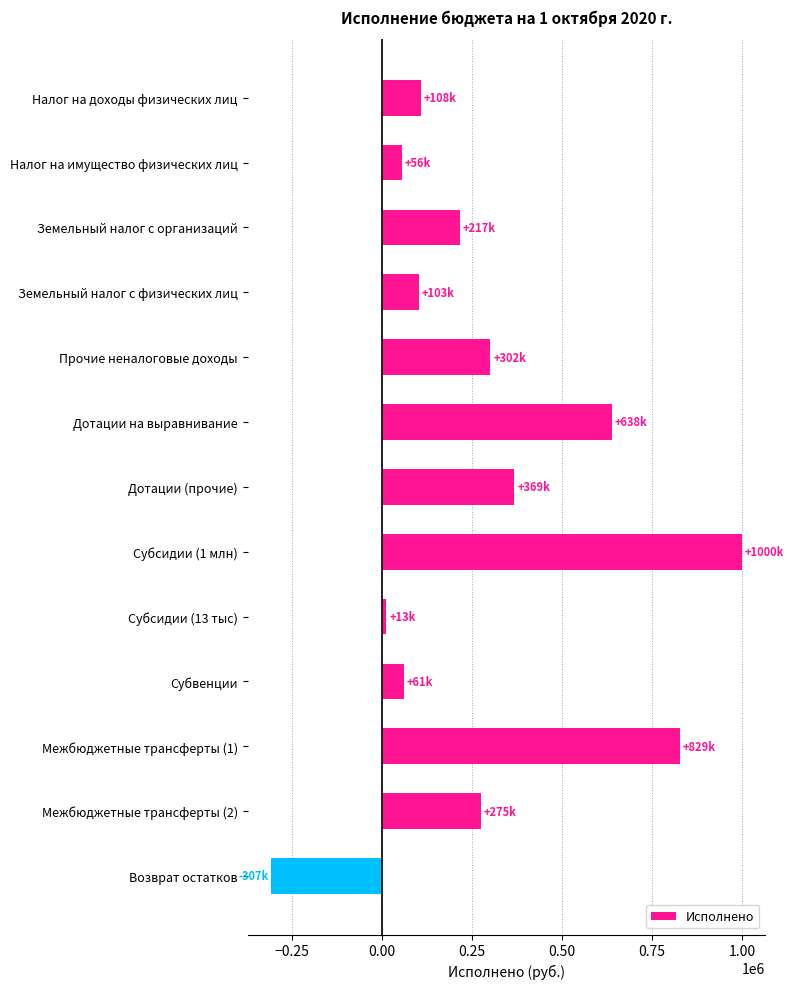

What is the label of the 6th bar from the bottom?

Субсидии (1 млн)